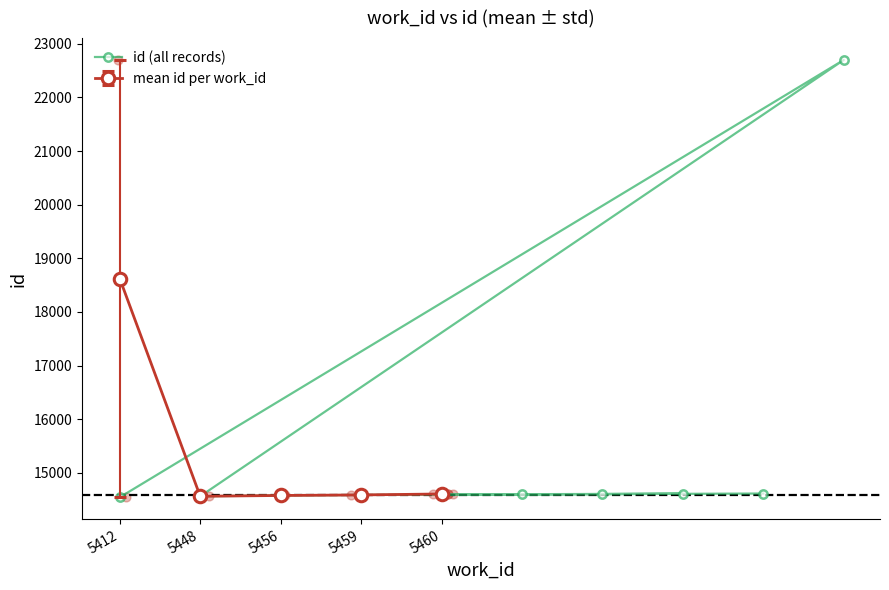

The value of id (all records) at 5459 is 5544. True or false?

False